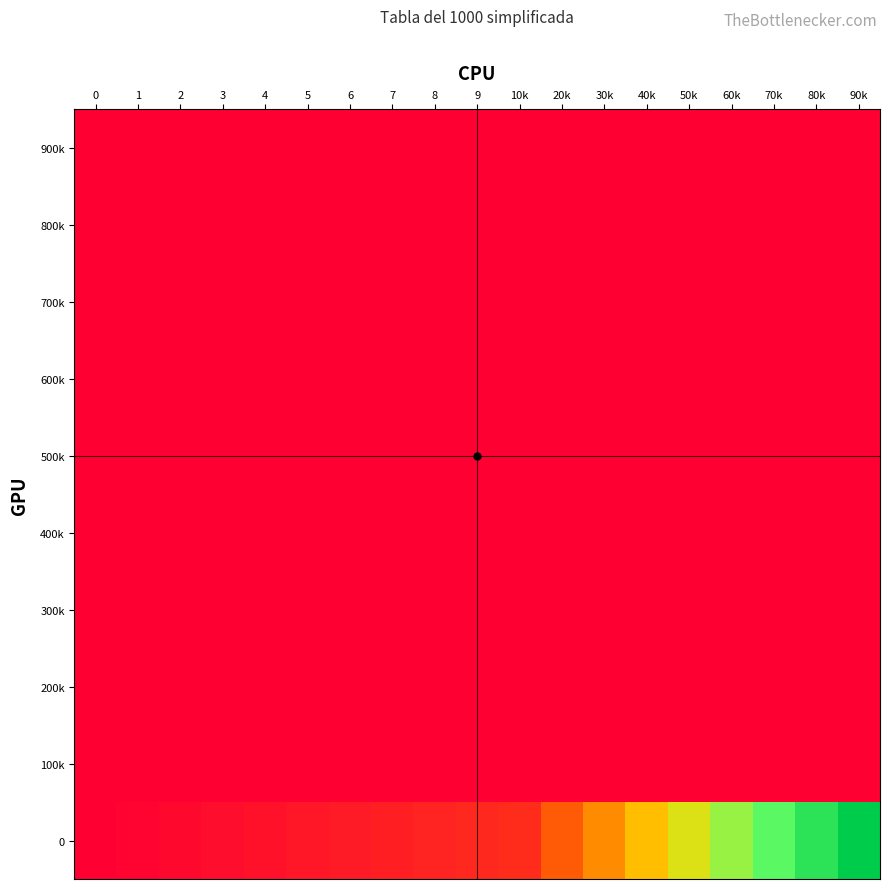

At 40k, list the series in order from smallest to largest.

900k, 800k, 700k, 600k, 500k, 400k, 300k, 200k, 100k, 0